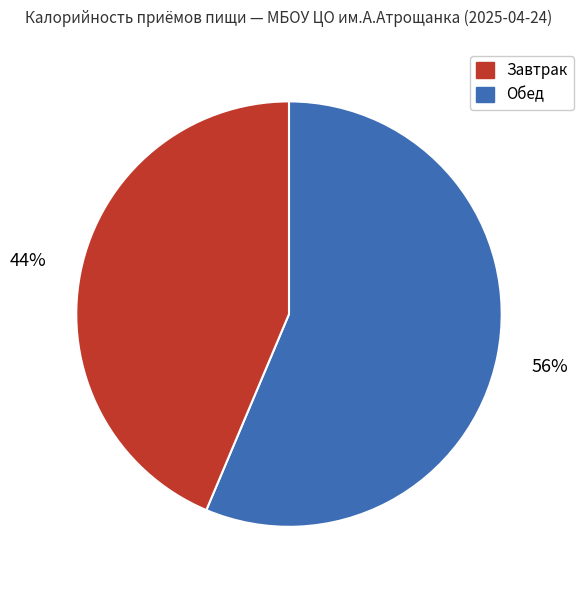

To the nearest percent, what is the average slice percentage?

50%